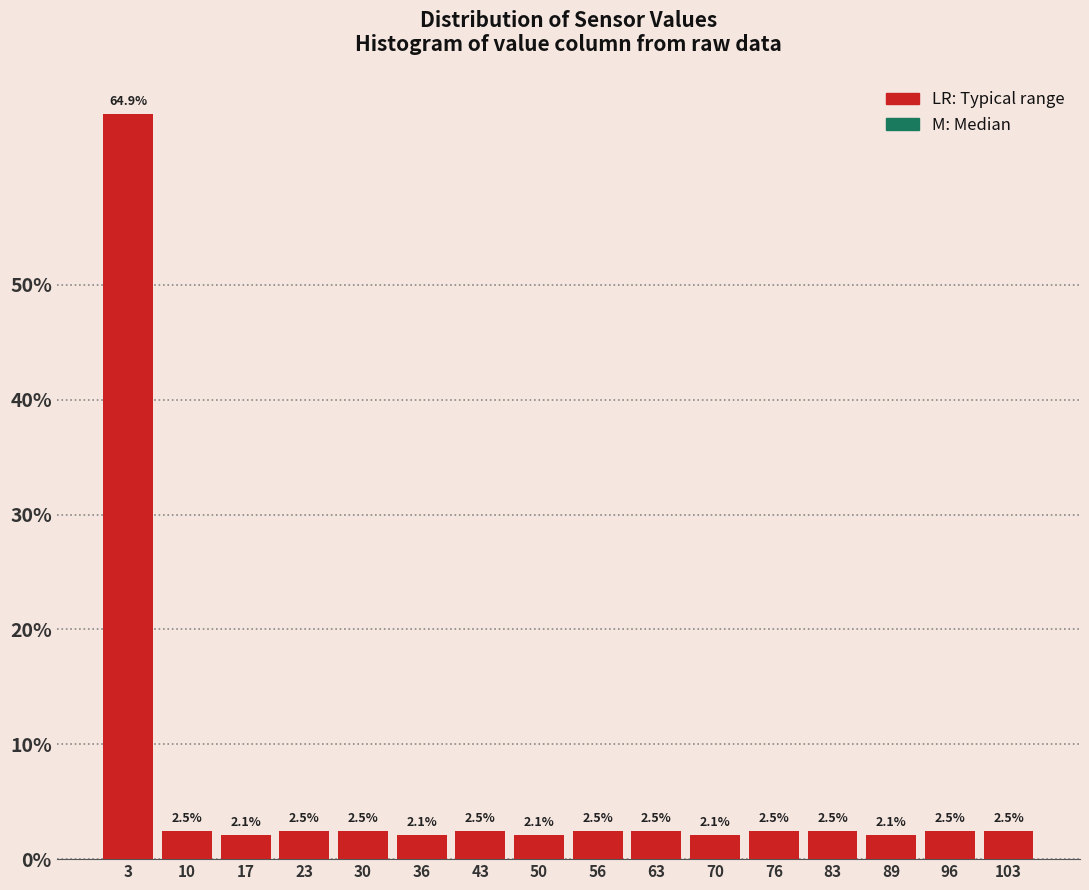

How tall is the bar that spans 53 to 60 on the x-axis? The bar edges are not printed on the chart, so give them approximately, as read against the axis.

2.5